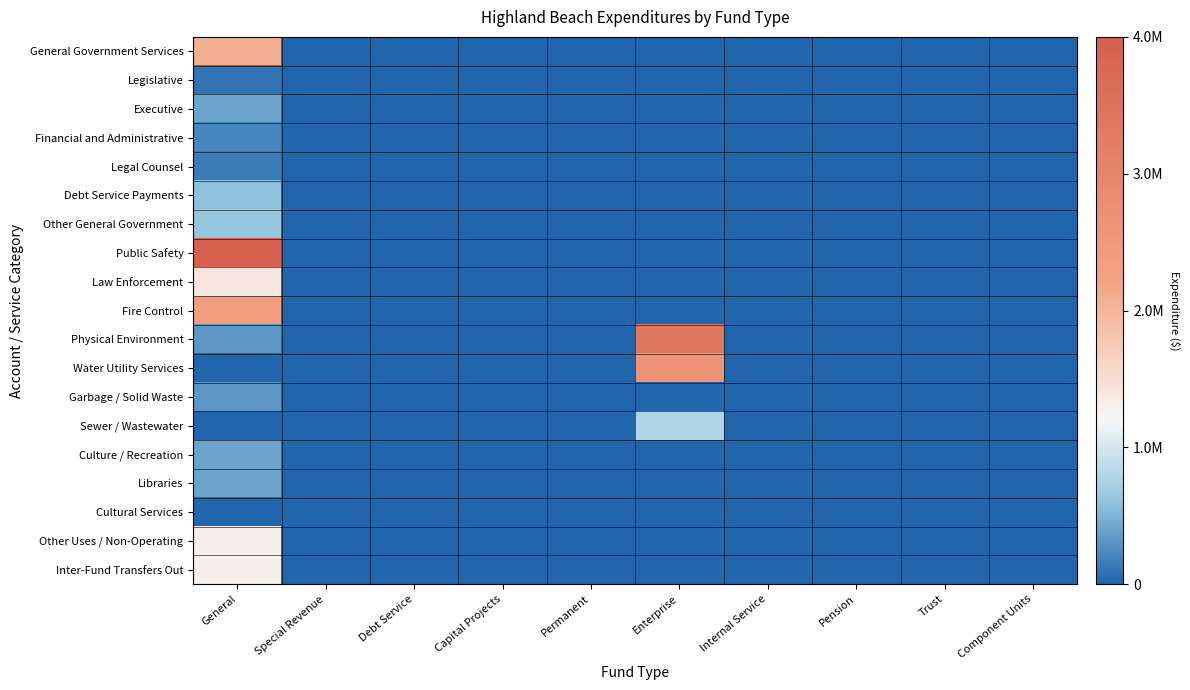

Between Debt Service and Component Units, which is larger?

Debt Service